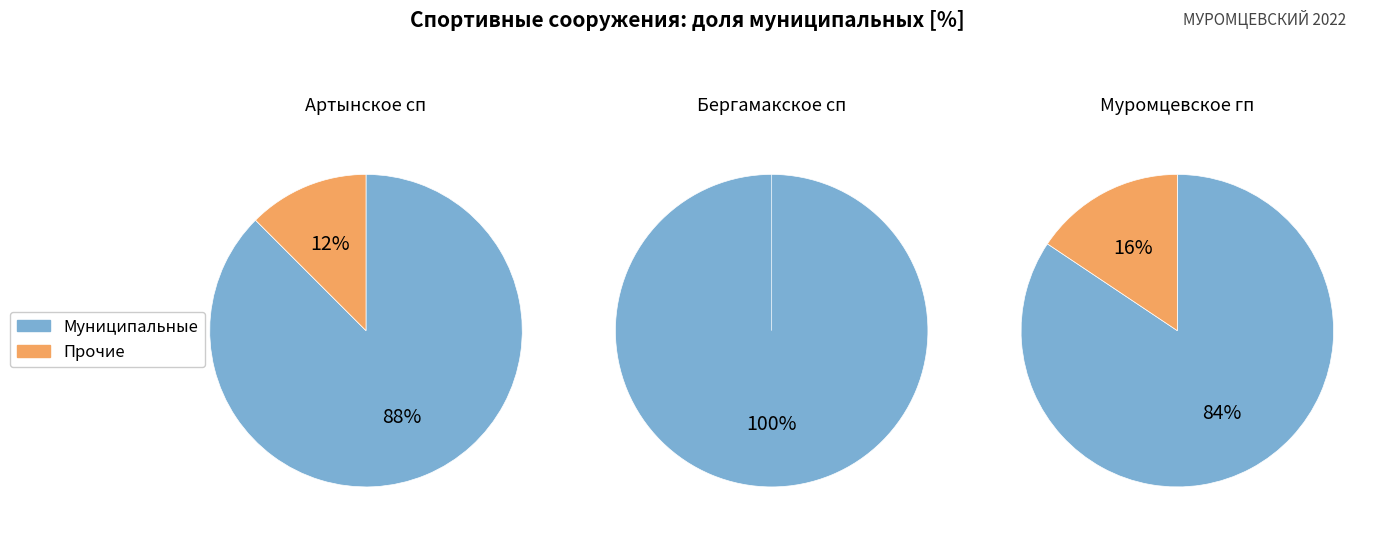

How many slices are in this pie chart?

2